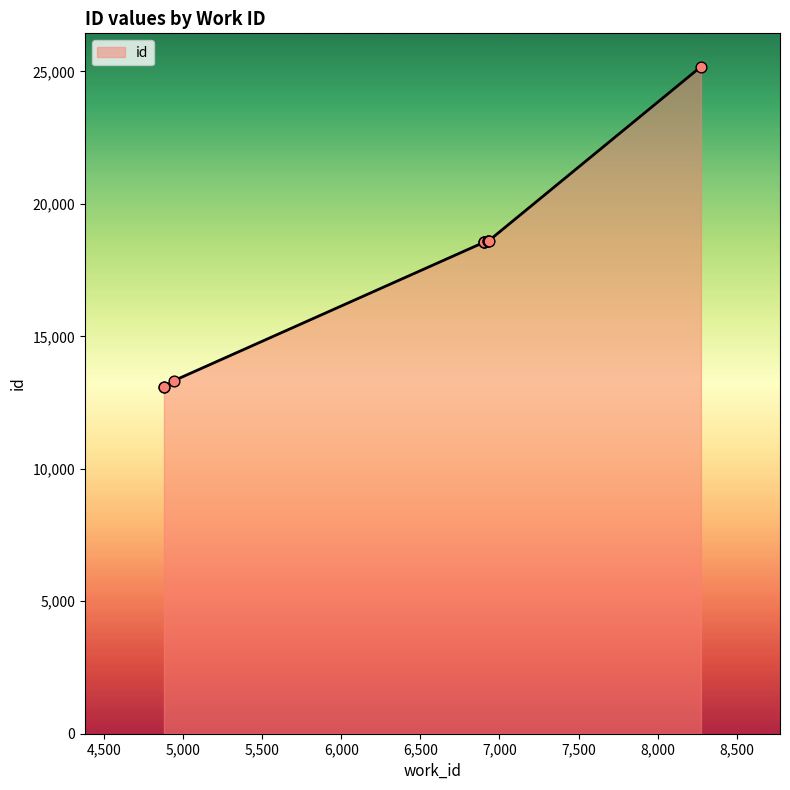

Between 6900 and 4942, which is larger?

6900